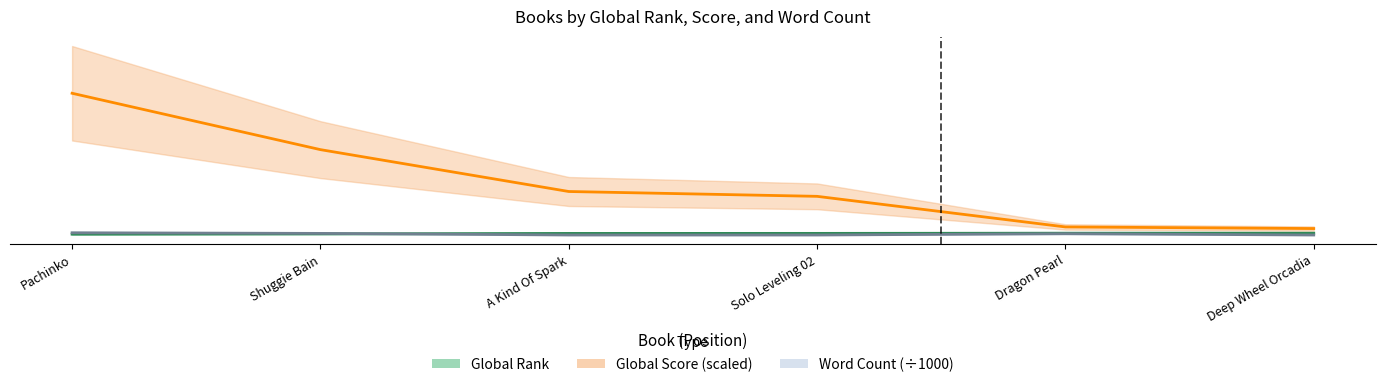

Does the chart display data point markers on the line(s)?

No